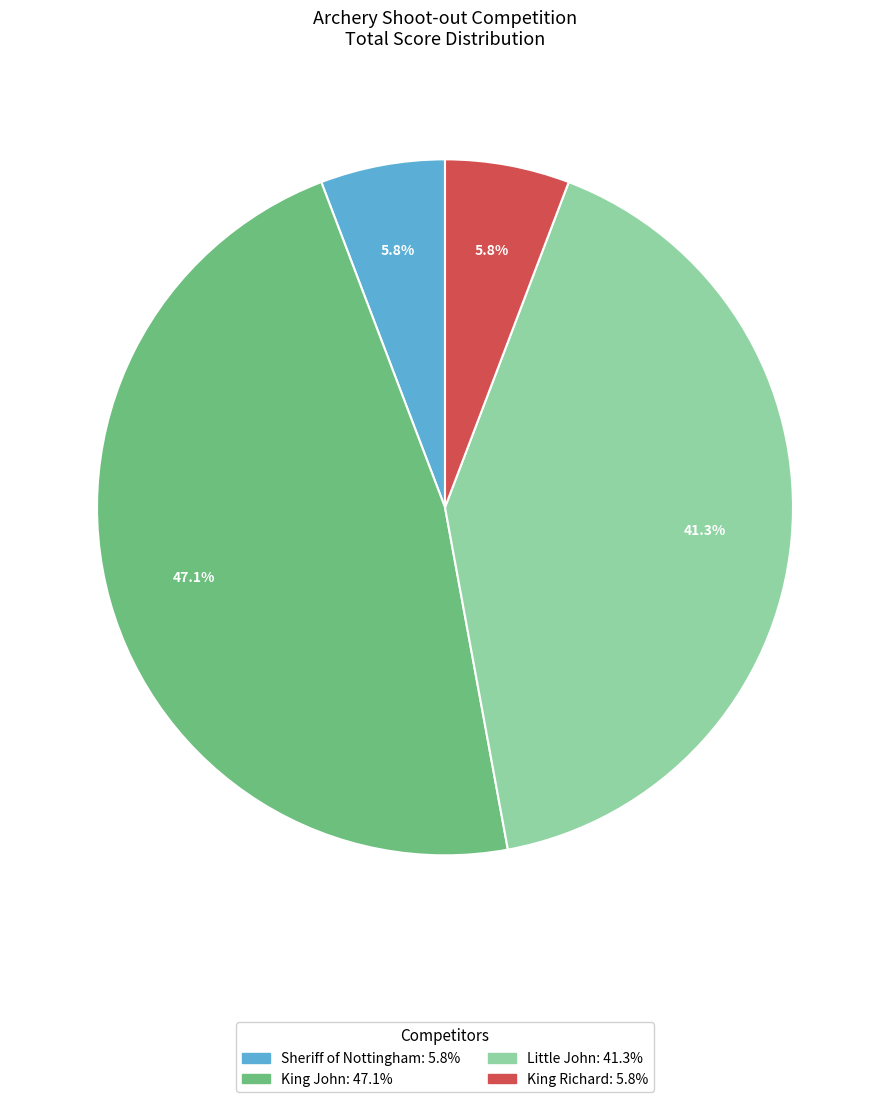

Count the number of slices in the pie.

4